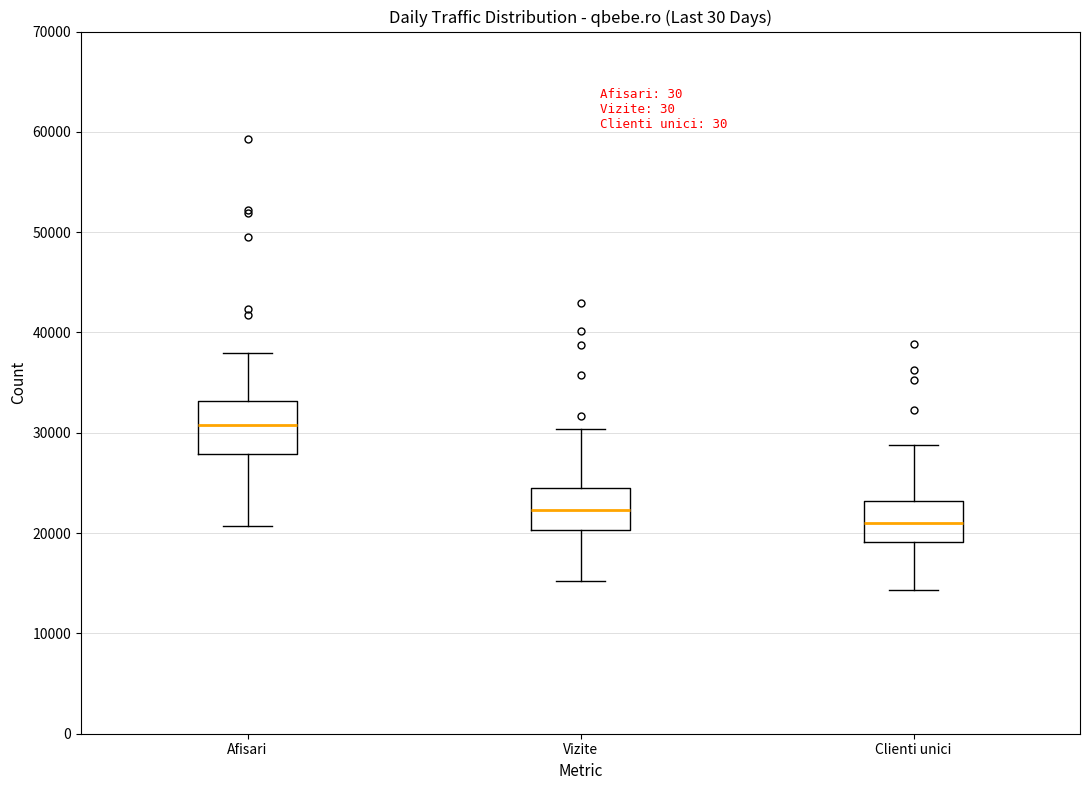

Reading left to right, transcribe this box plot: for each box, give where its median line is, the range the box spans, and where its two whiskers end, as read against the y-axis. The values are not printed on the chart, so give them approximately, as read against the axis.

Afisari: median 31000, box 28000 to 33000, whiskers 21000 to 38000
Vizite: median 22000, box 20000 to 25000, whiskers 15000 to 30000
Clienti unici: median 21000, box 19000 to 23000, whiskers 14000 to 29000